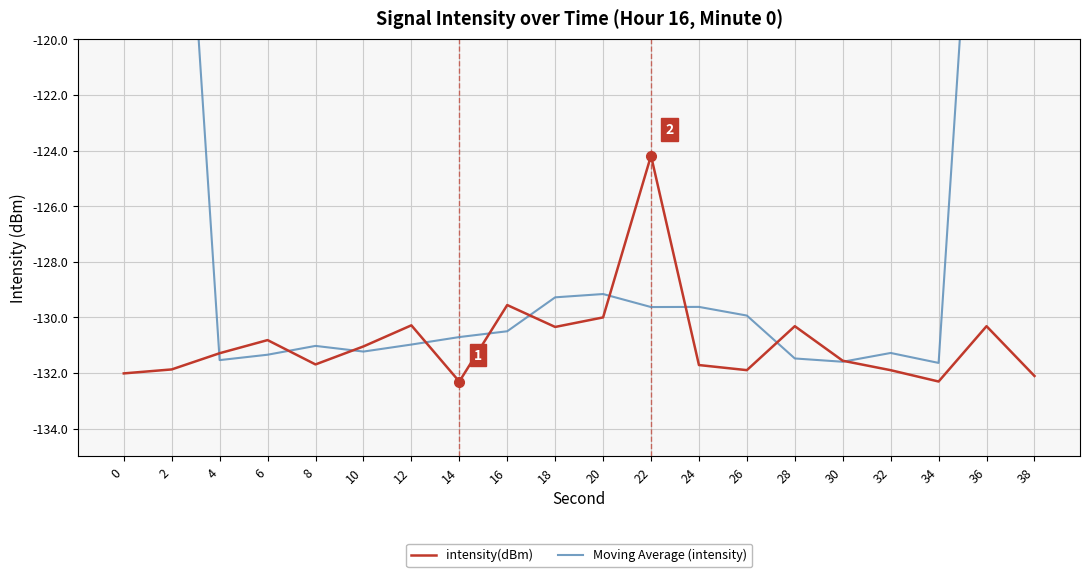

Reading right to left, transcribe all the data shown in this chart.

intensity(dBm): -132.1	-130.3	-132.3	-131.9	-131.6	-130.3	-131.9	-131.7	-124.2	-130.0	-130.3	-129.6	-132.3	-130.3	-131.0	-131.7	-130.8	-131.3	-131.9	-132.0
Moving Average (intensity): -78.9	-105.3	-131.6	-131.3	-131.6	-131.5	-129.9	-129.6	-129.6	-129.2	-129.3	-130.5	-130.7	-131.0	-131.2	-131.0	-131.3	-131.5	-105.2	-79.0